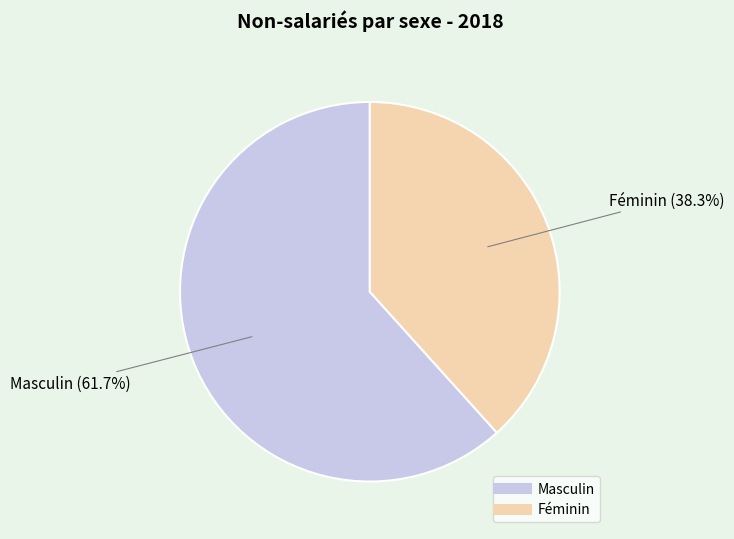

Do Féminin and Masculin together represent more than half of the pie?

Yes